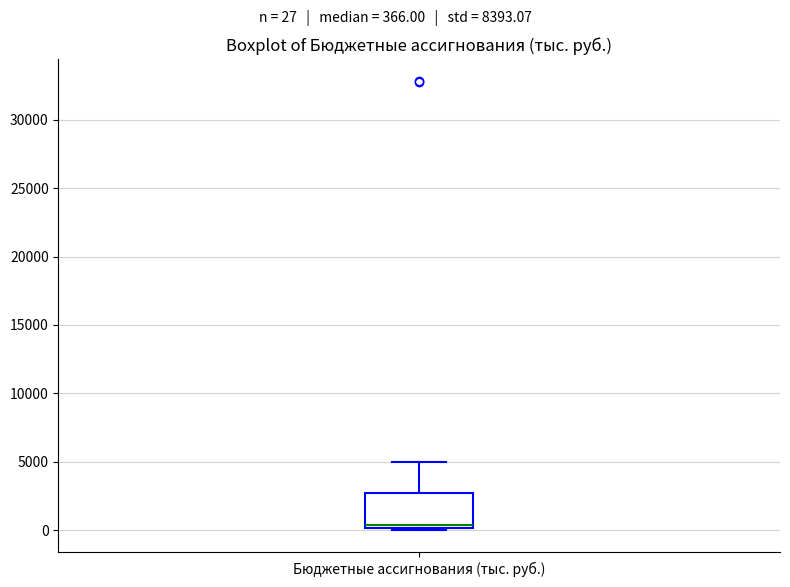

Transcribe this box plot: give where the median line is, the range the box spans, and where the two whiskers end, as read against the y-axis. The values are not printed on the chart, so give them approximately, as read against the axis.

median 500, box 0 to 2500, whiskers 0 to 5000